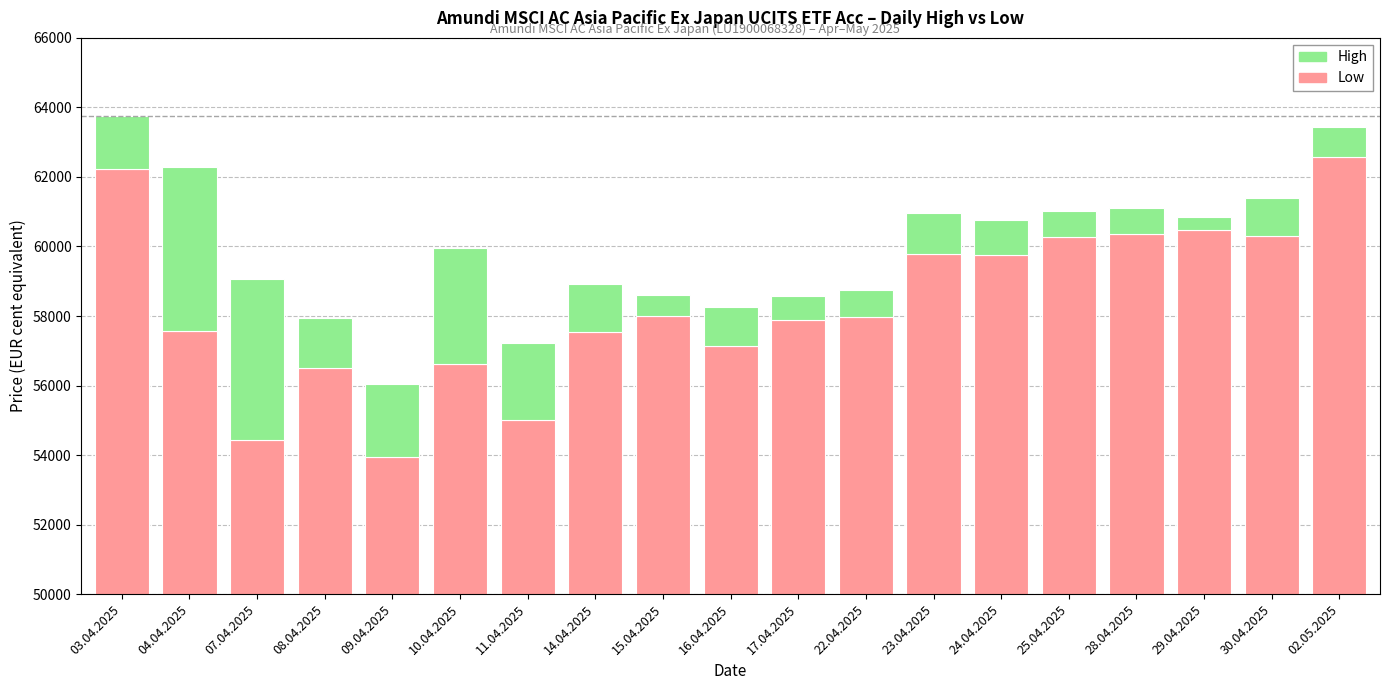

What is the total value across all series at 14.04.2025?

58929